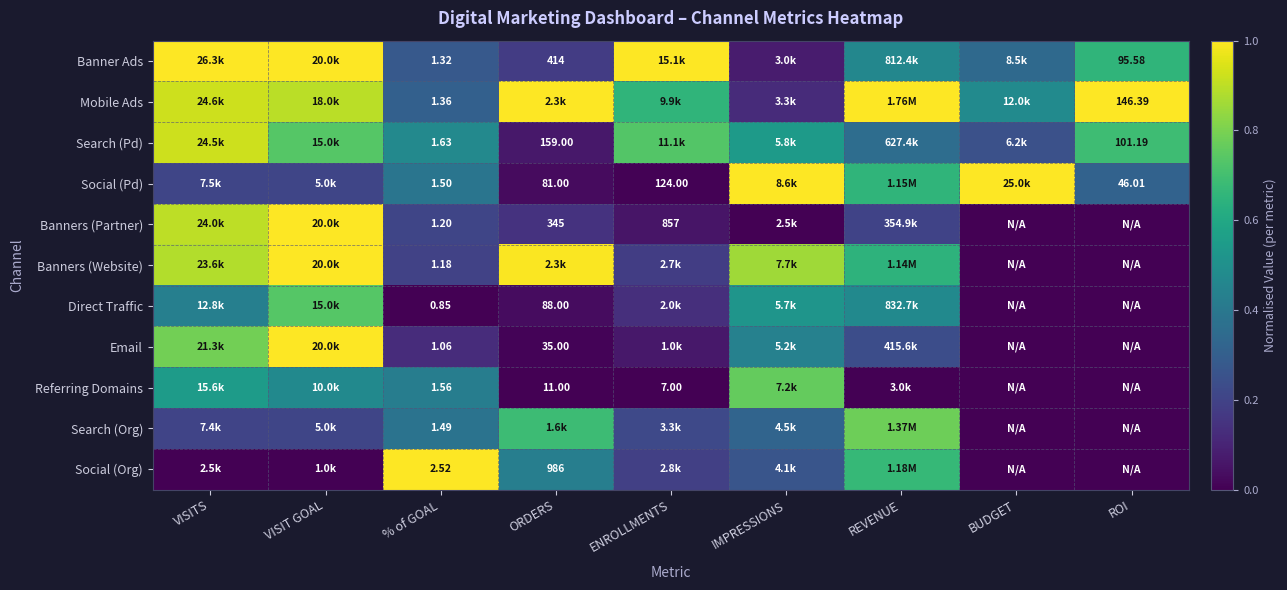

Rank the series at % of GOAL from highest to lowest value.

Social (Org), Search (Pd), Referring Domains, Social (Pd), Search (Org), Mobile Ads, Banner Ads, Banners (Partner), Banners (Website), Email, Direct Traffic